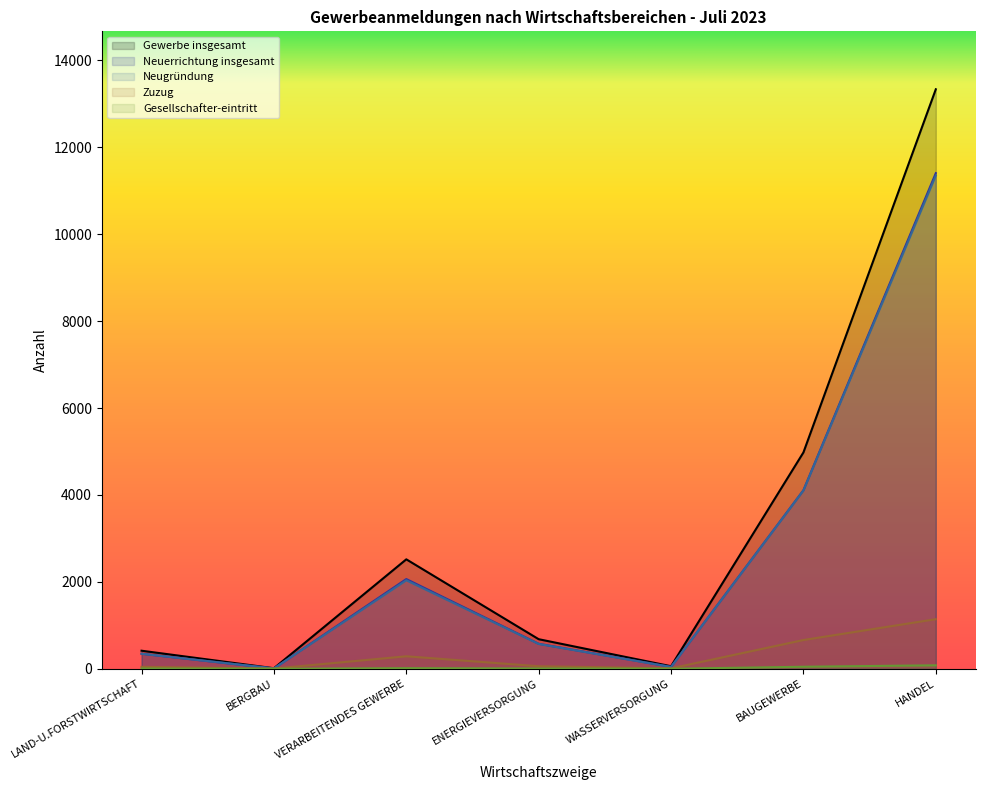

True or false: Zuzug and Gewerbe insgesamt intersect in this chart.

False